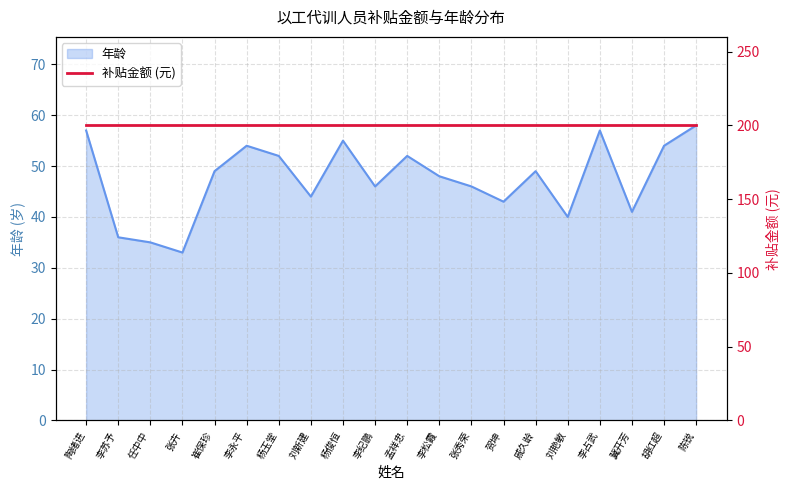

The chart shows a value of 22 at 李松霞. True or false?

False